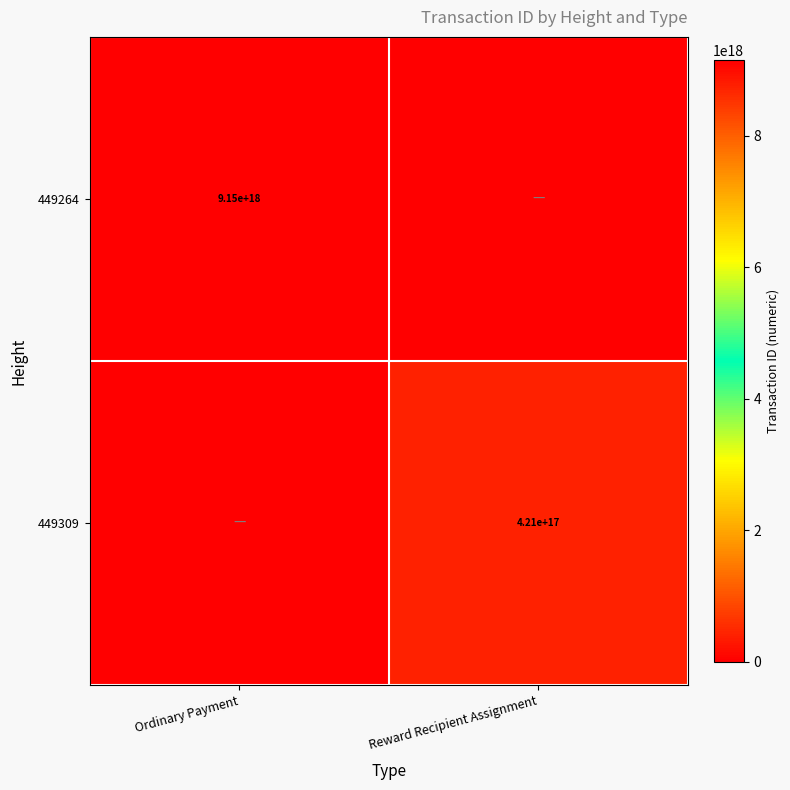

The value of 449309 at Reward Recipient Assignment is 421000000000000000. True or false?

True